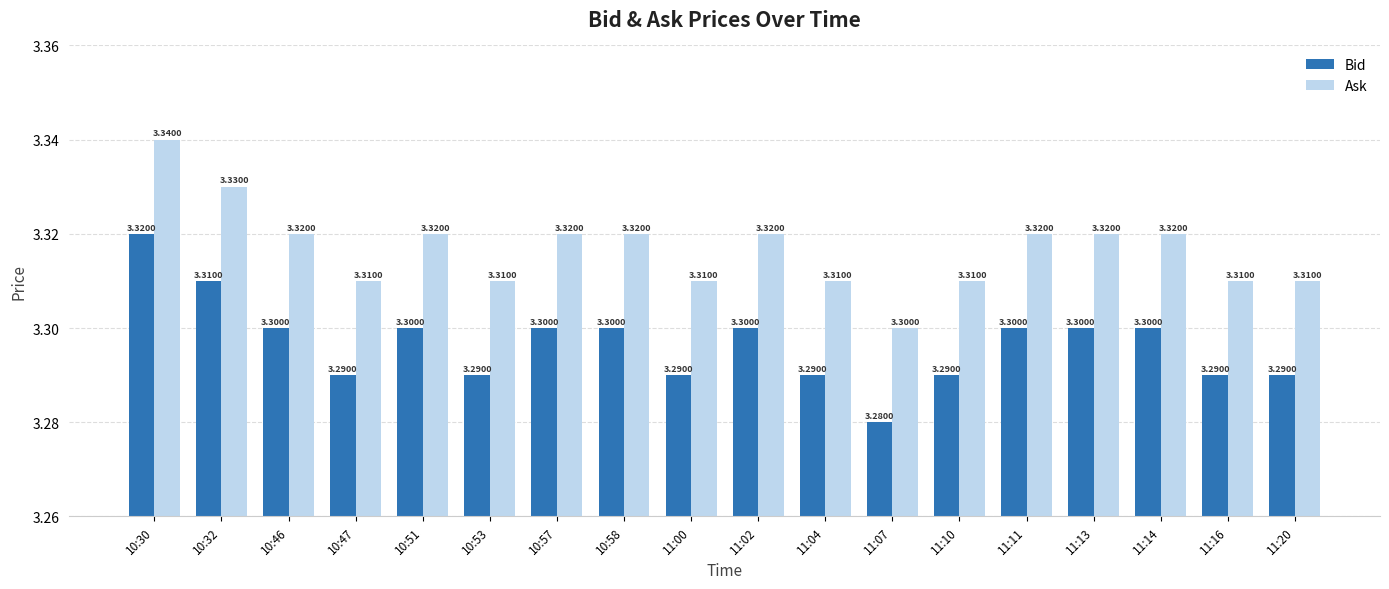

What is the minimum value shown in the chart?

3.3